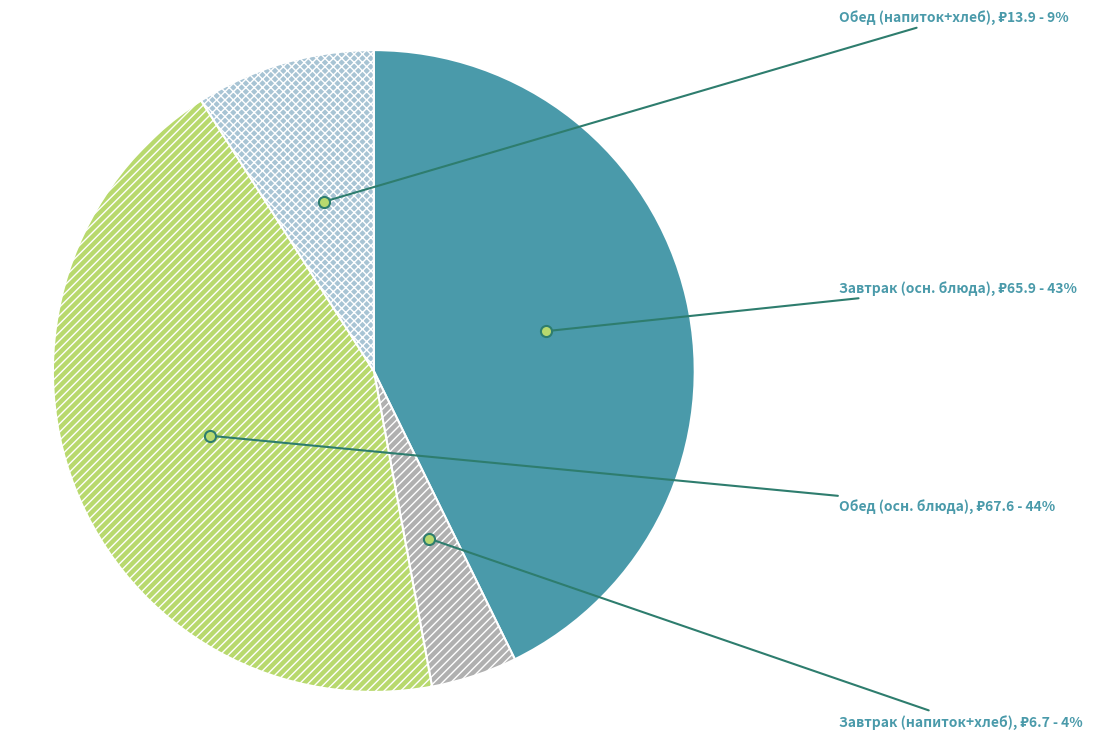

Rank the categories by value from lowest to highest.

Завтрак (напиток+хлеб), Обед (напиток+хлеб), Завтрак (осн. блюда), Обед (осн. блюда)